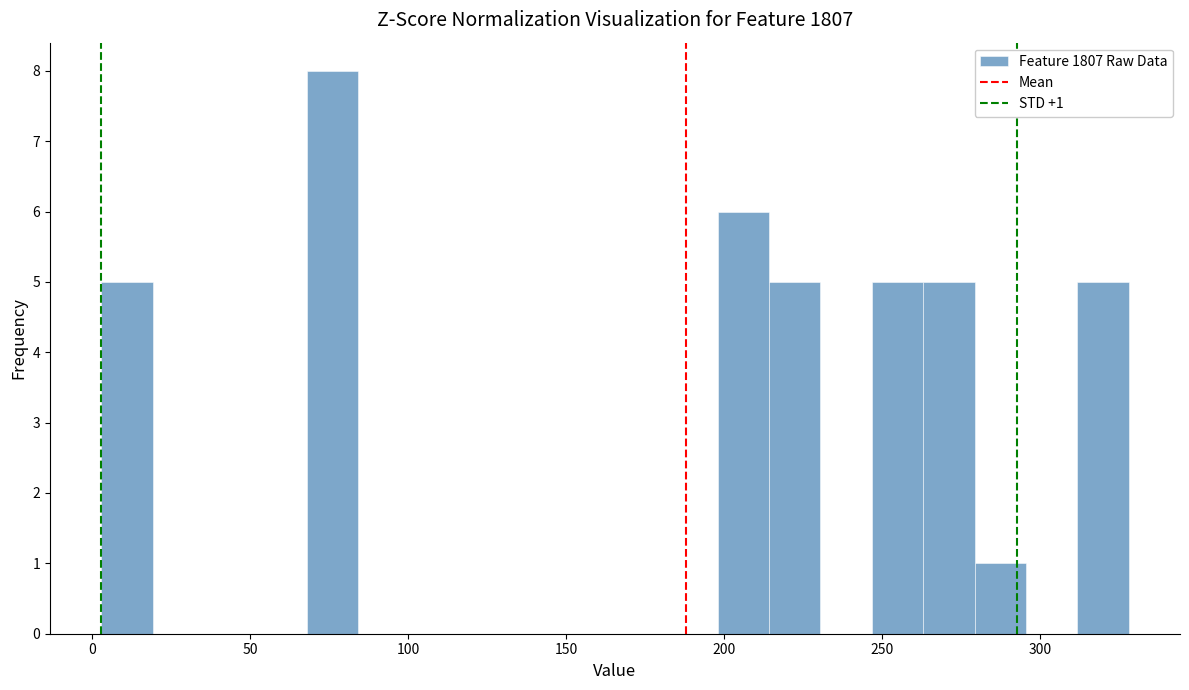

Read against the x-axis, roughly where is the centre of the tallest bar?

75